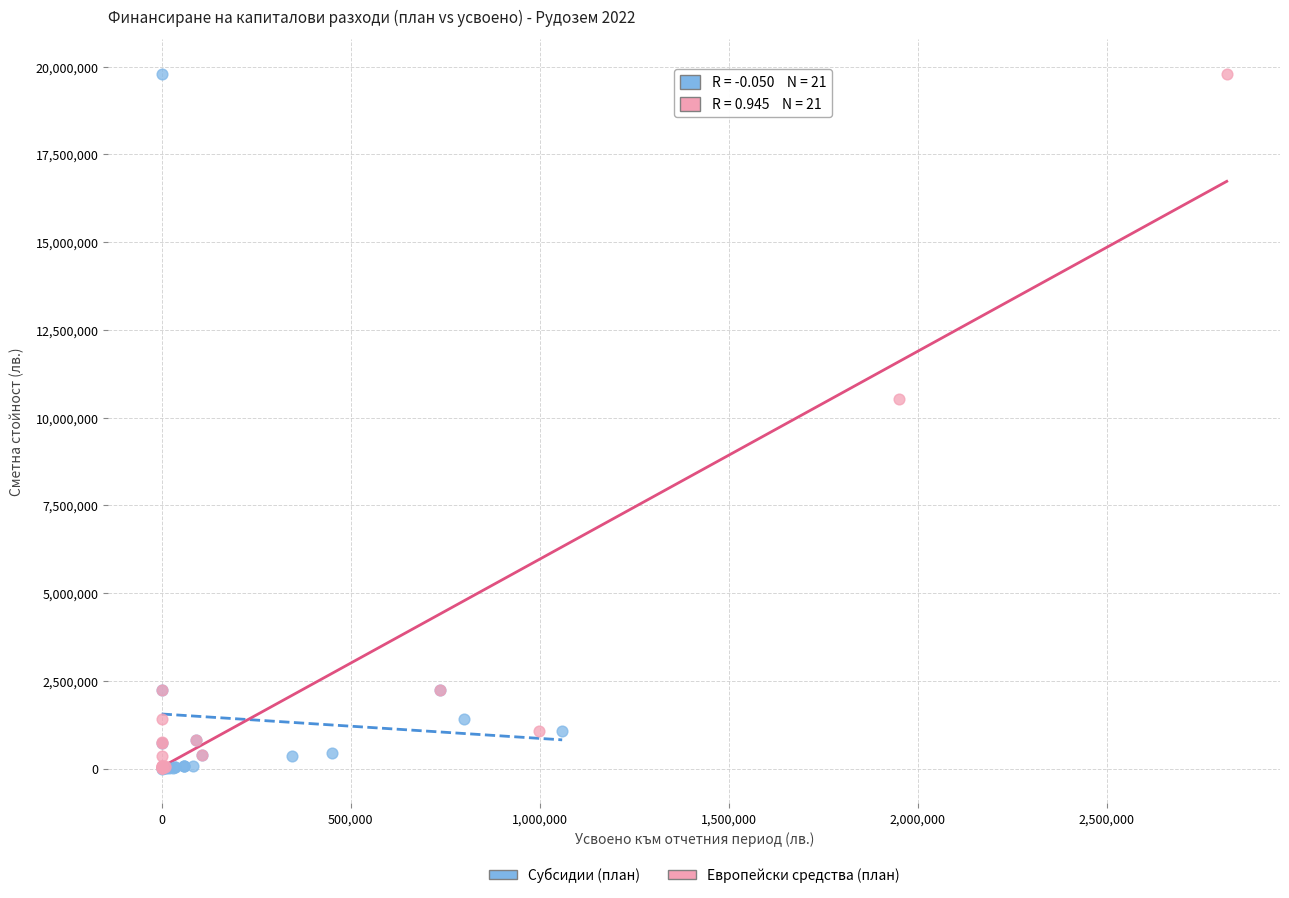

Which series has the largest Y range (max minus min)?

Субсидии (план)